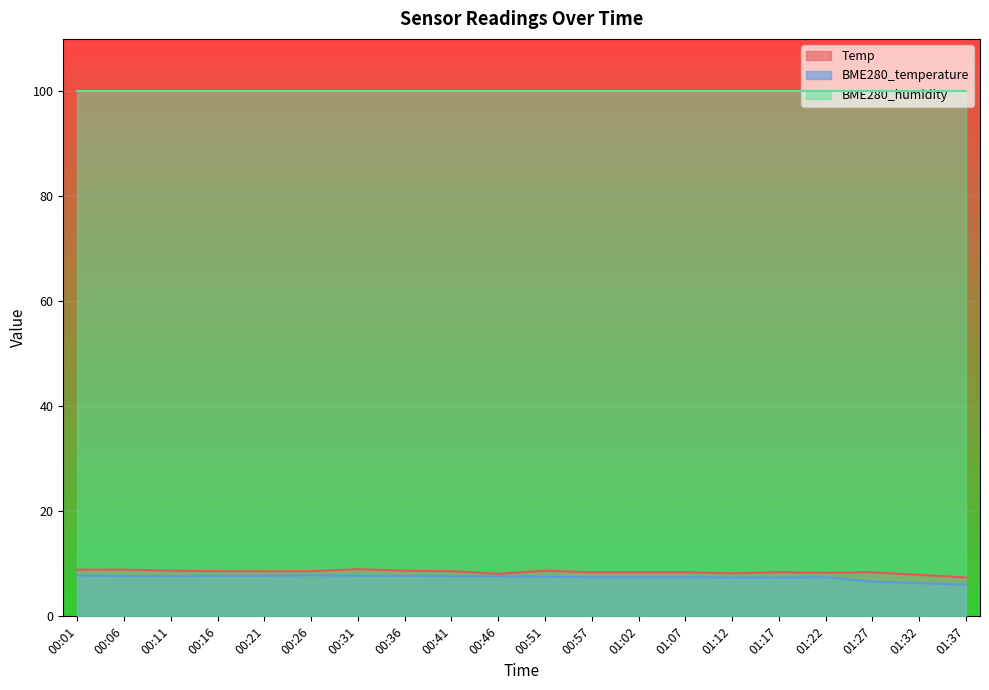

True or false: Temp and BME280_temperature cross at least once.

False